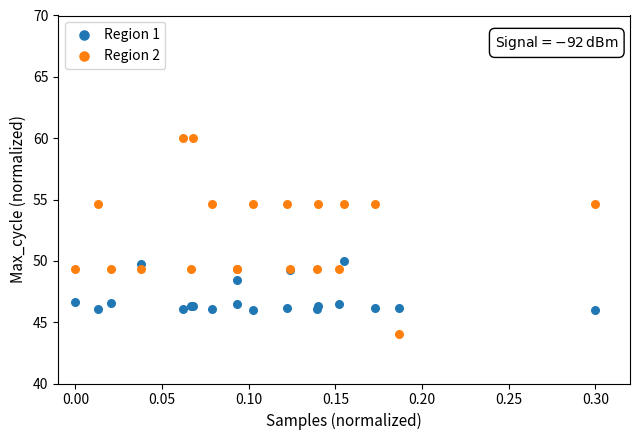

What are all the series names shown in the legend?

Region 1, Region 2